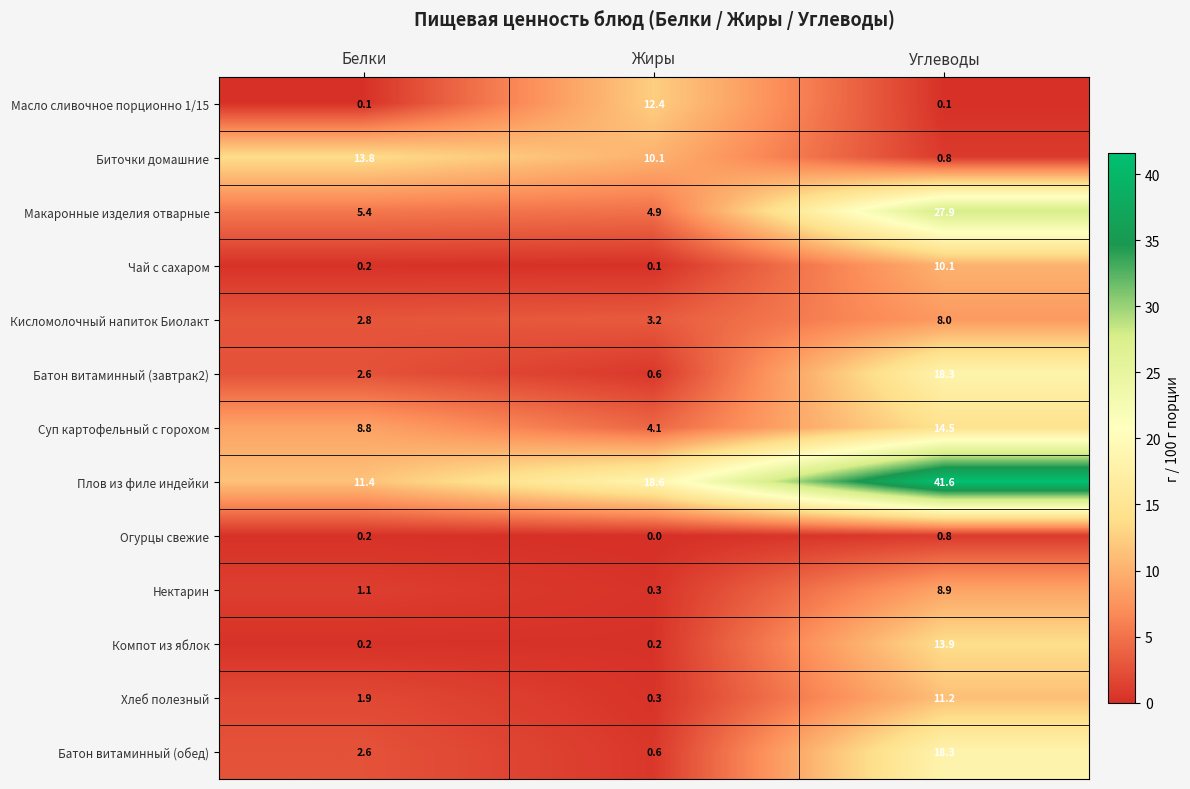

Is it true that Макаронные изделия отварные equals 4.9 at Жиры?

True